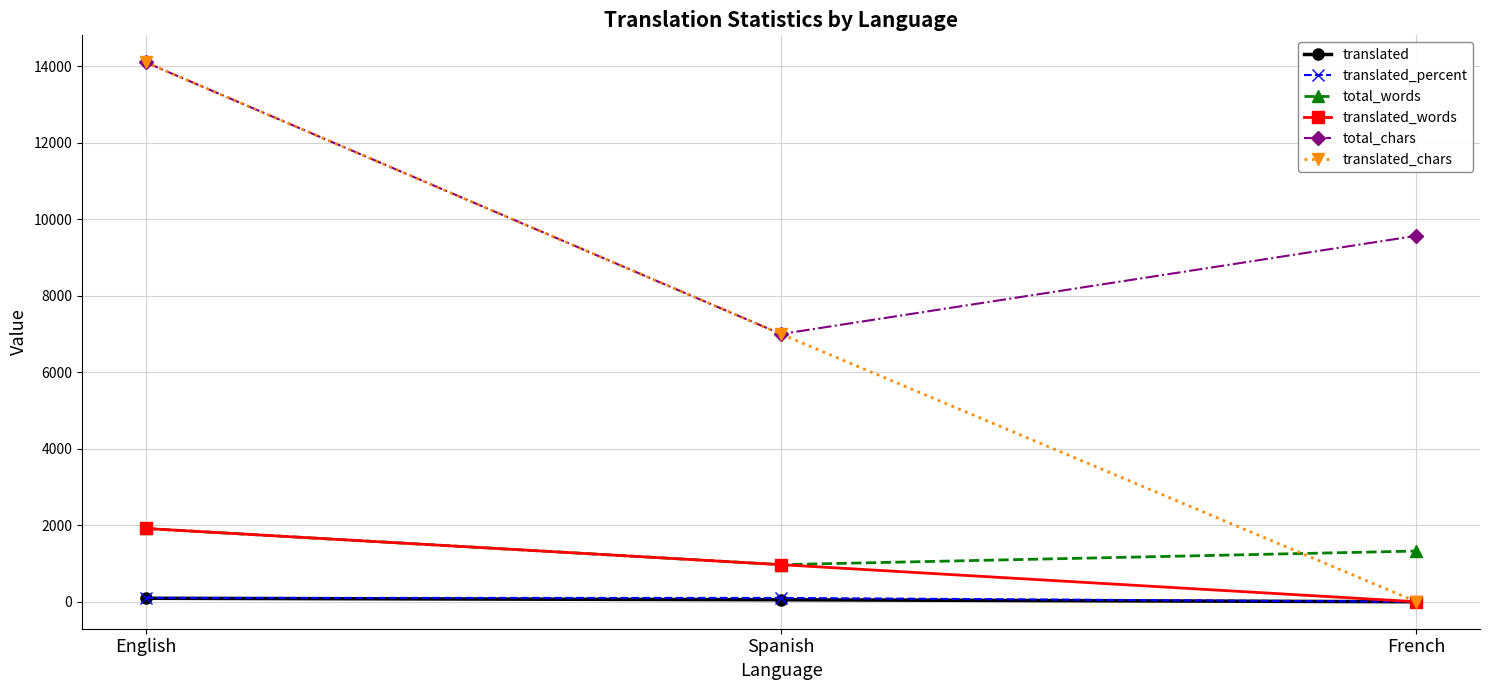

The total_words series shows 1326 at French. True or false?

True